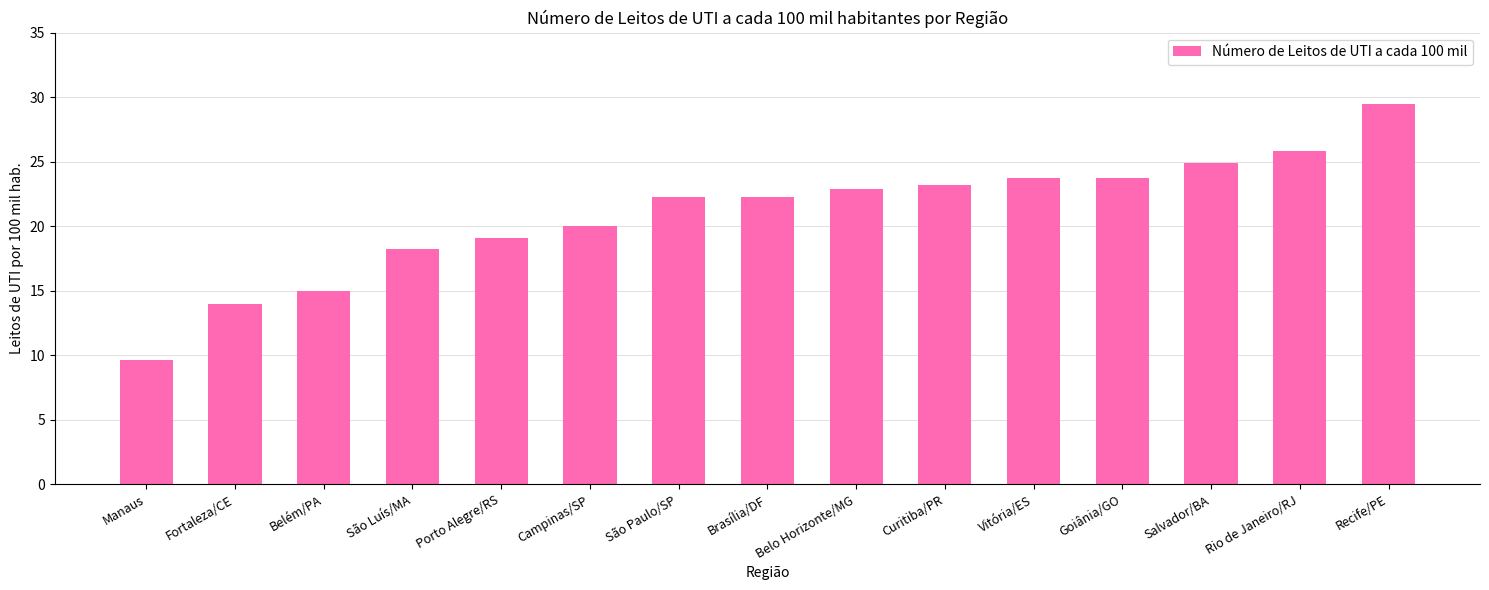

What is the ratio of the value at Manaus to the value at Campinas/SP?

0.5